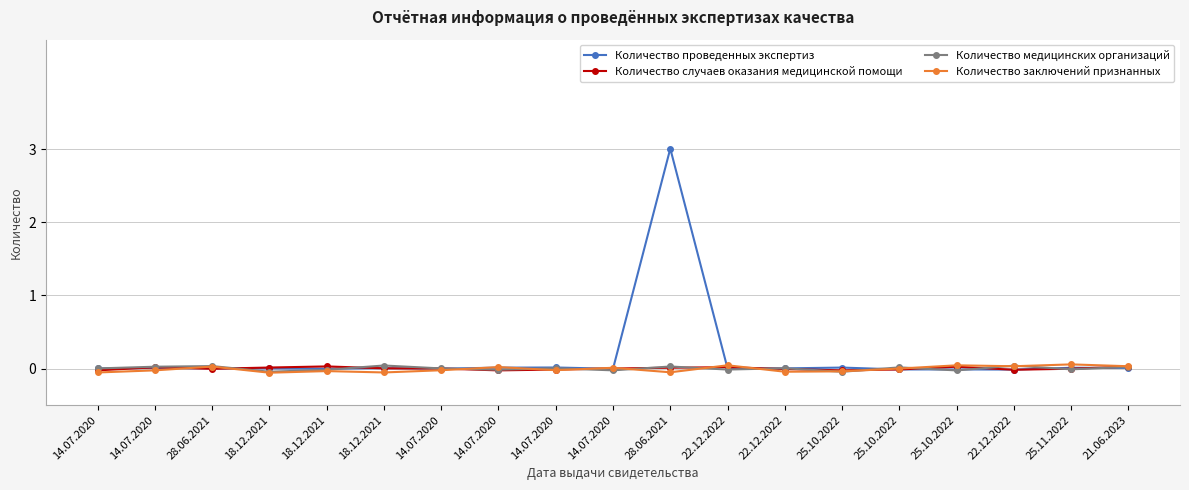

Where does the Количество случаев оказания медицинской помощи series first go above 0?

14.07.2020